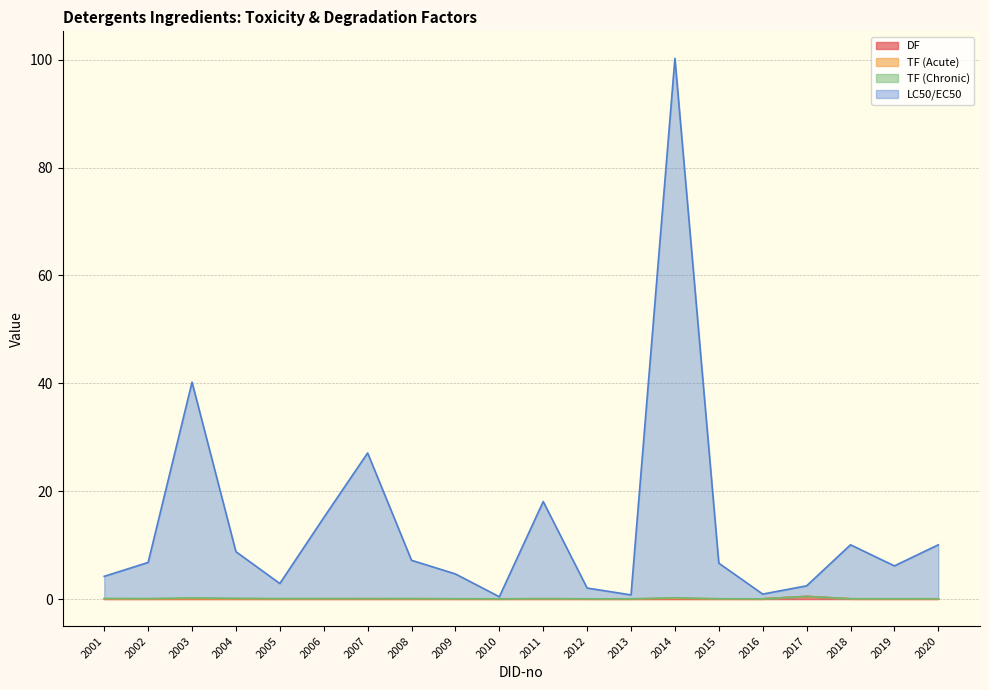

Where is the first local maximum for DF?

2017